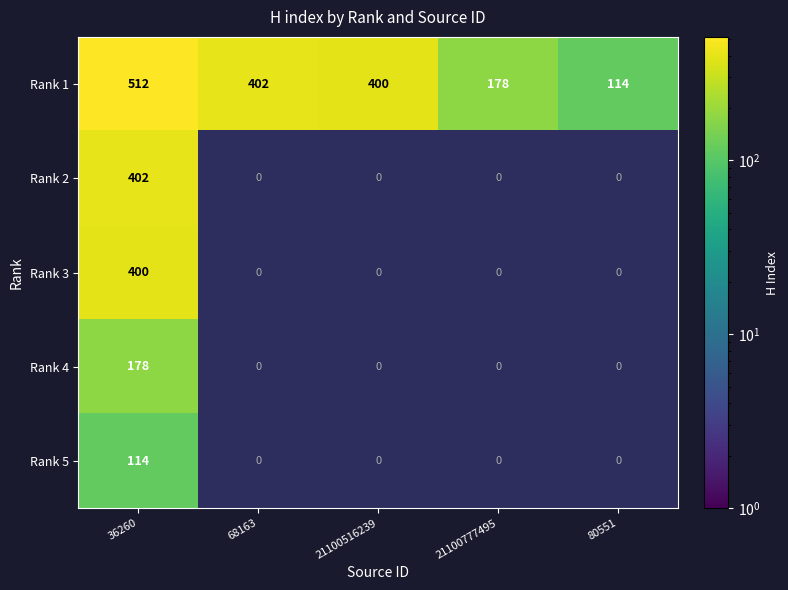

List the labels in order of Rank 1 value, smallest first.

80551, 21100777495, 21100516239, 68163, 36260